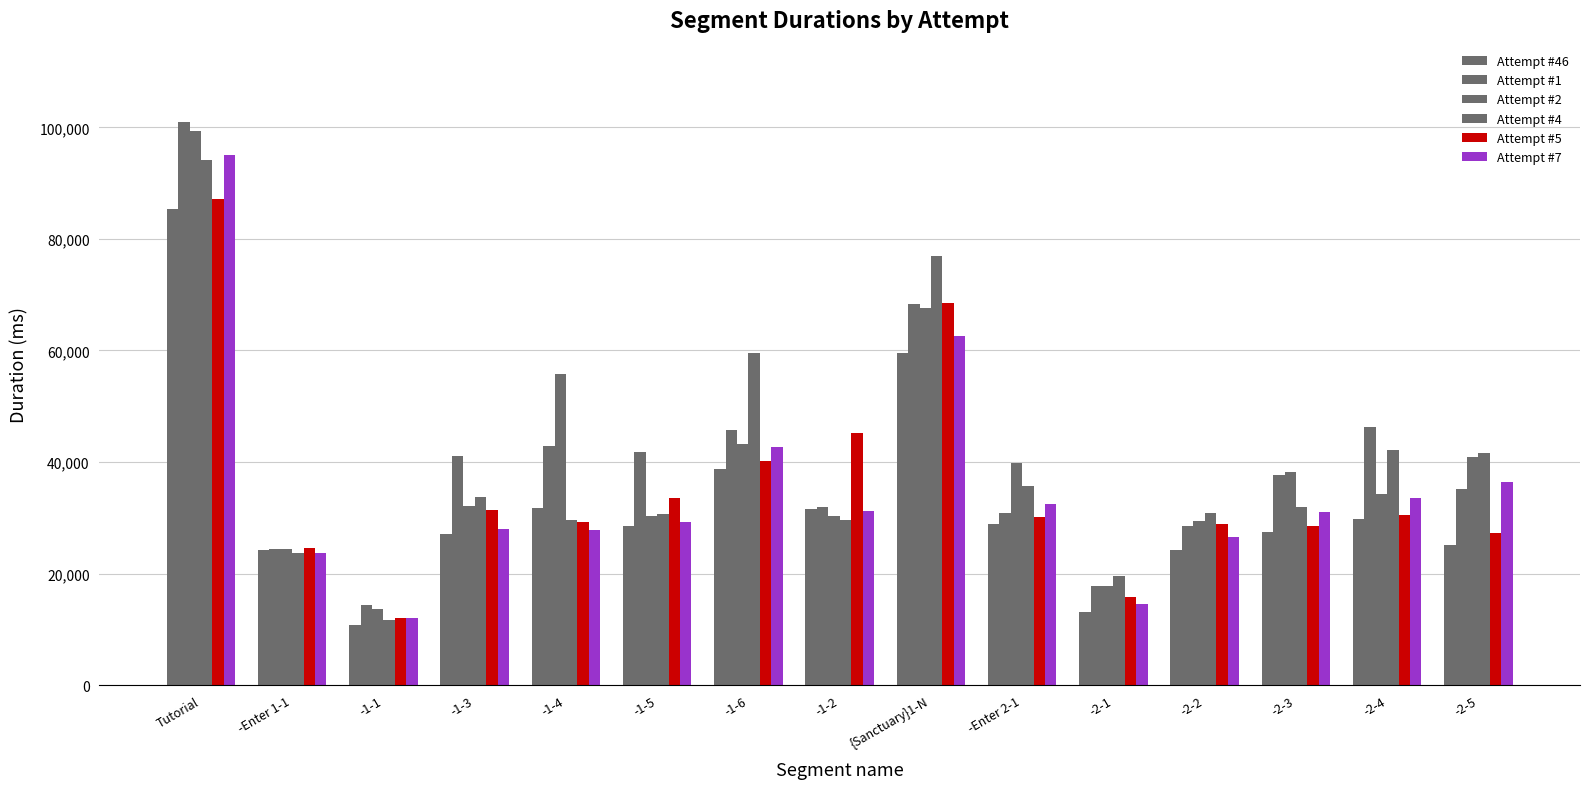

Count the number of categories in the chart.

15